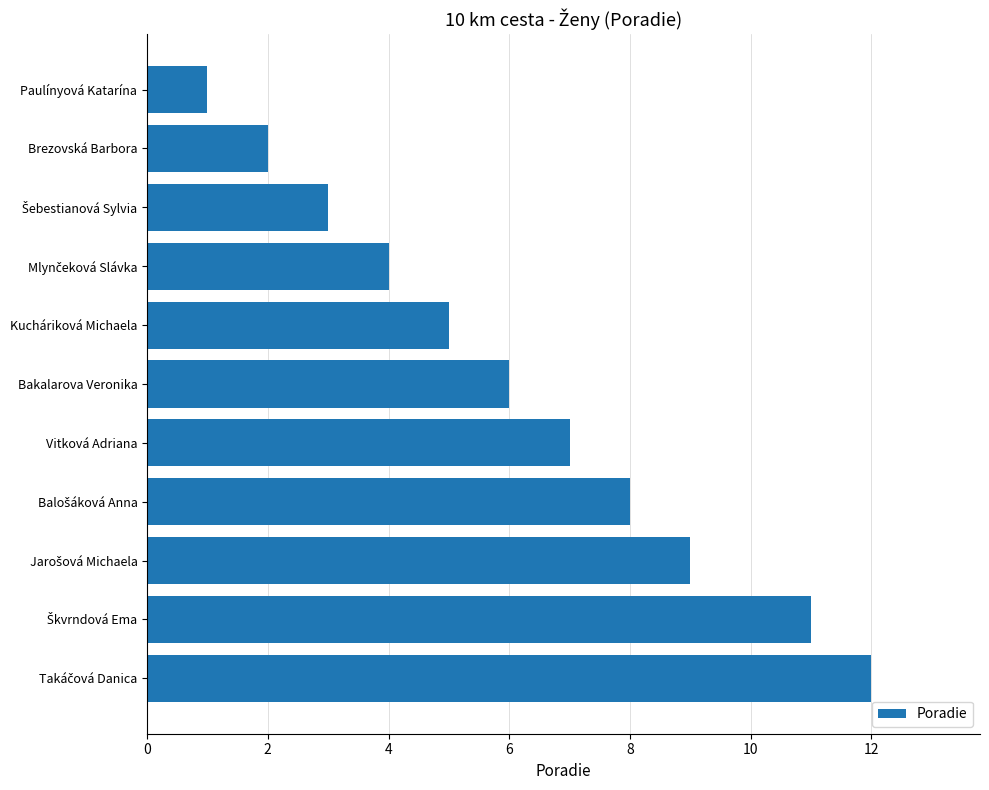

At which label is the value closest to 6?

Bakalarova Veronika